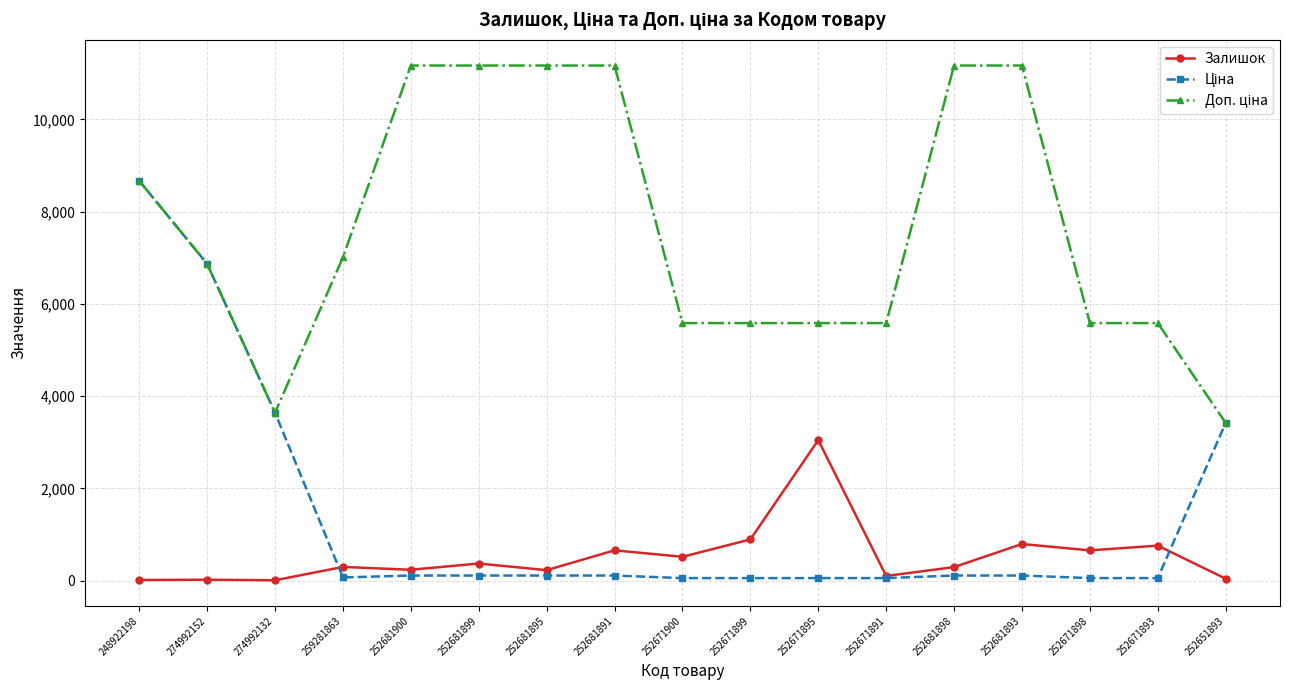

At which label is Залишок closest to 1528?

252671899